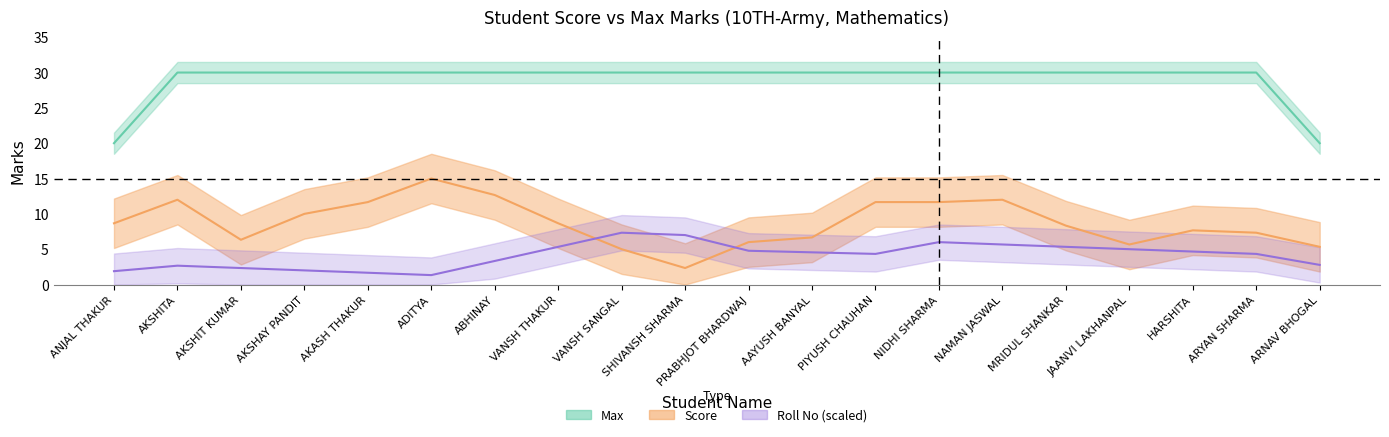

At how many categories does at least one series exceed 16?

20